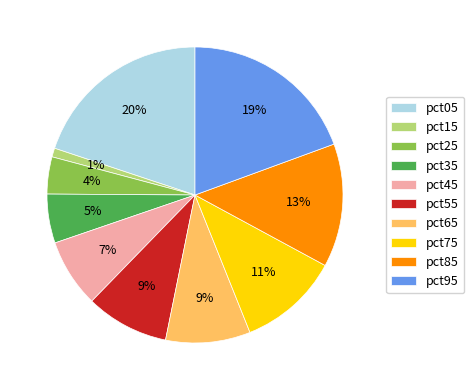

Combined, do pct45 and pct55 account for over 50%?

No